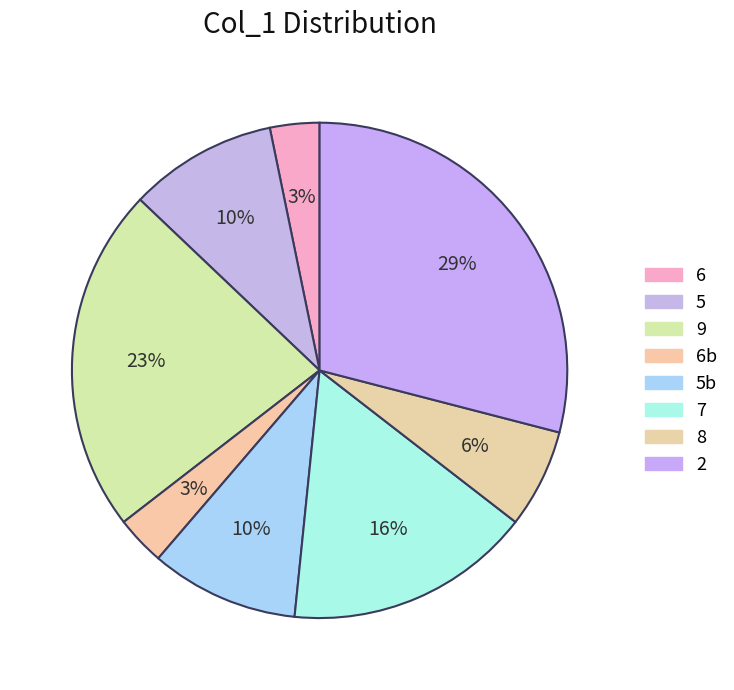

How many slices are in this pie chart?

8